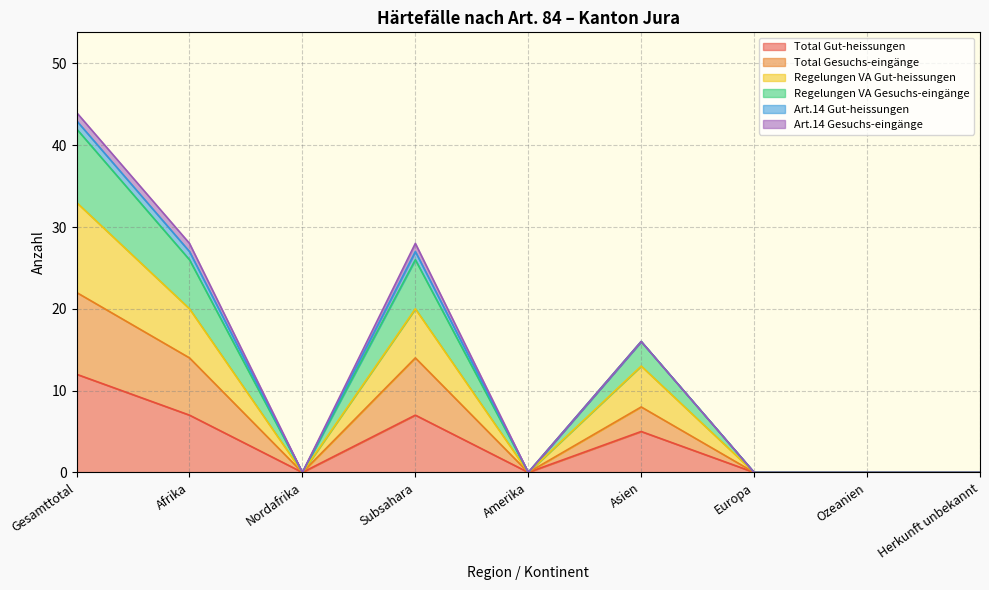

What is the maximum value shown in the chart?

44